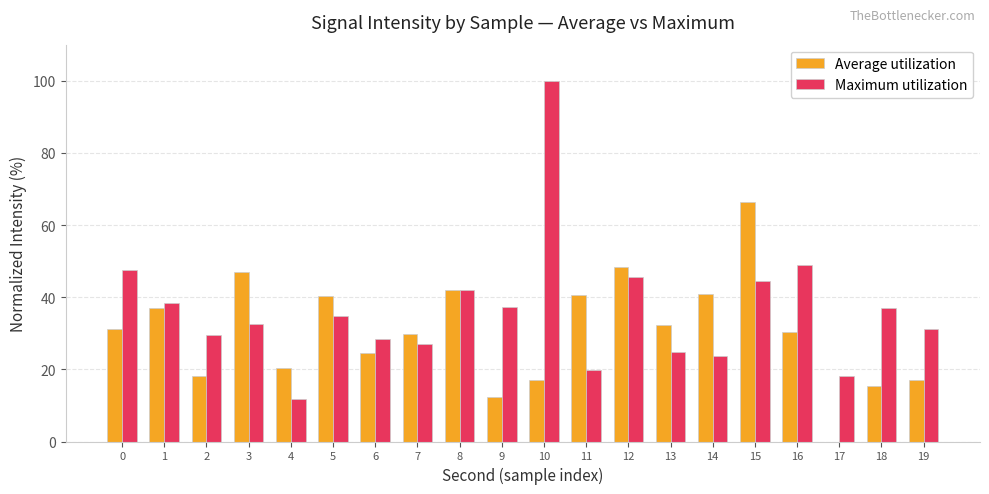

The Maximum utilization series shows 13.6 at 13. True or false?

False